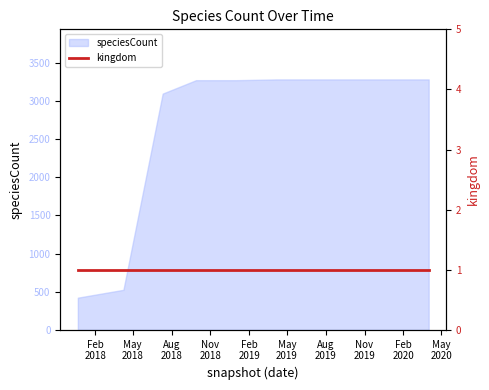

Between 2019-10-09 and 2018-09-28, which is larger?

2019-10-09